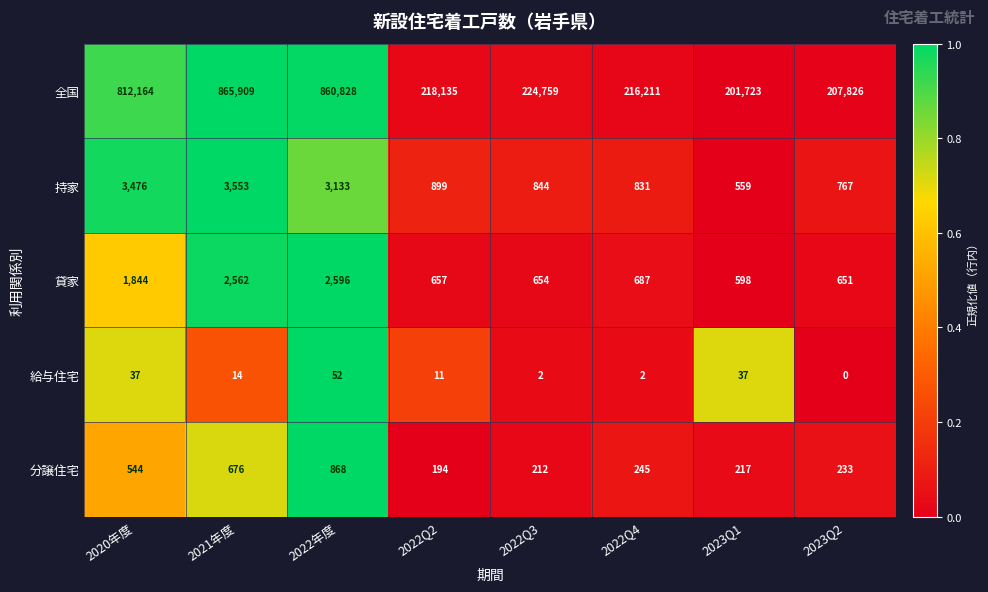

What is the total value across all series at 2022Q3?

226471